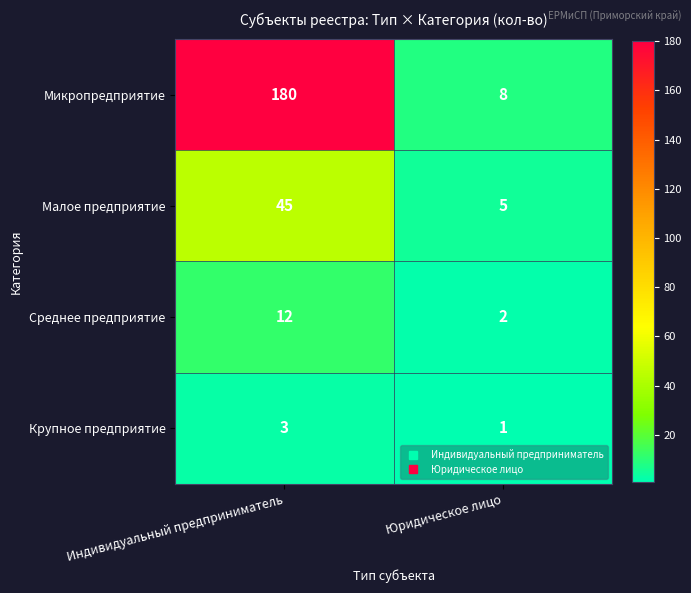

Reading left to right, extract all data points from this chart.

Микропредприятие: 180	8
Малое предприятие: 45	5
Среднее предприятие: 12	2
Крупное предприятие: 3	1